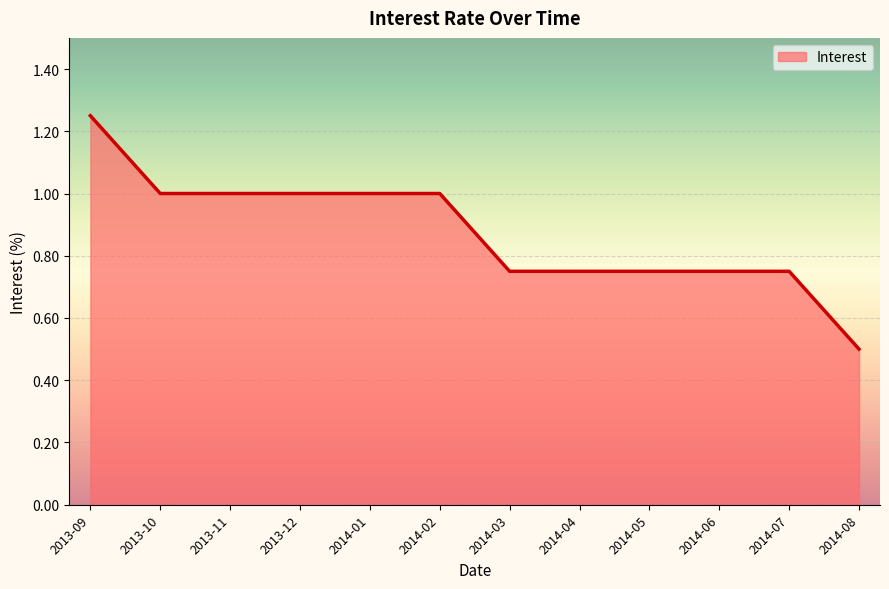

The chart shows a value of 0.7 at 2014-08. True or false?

False